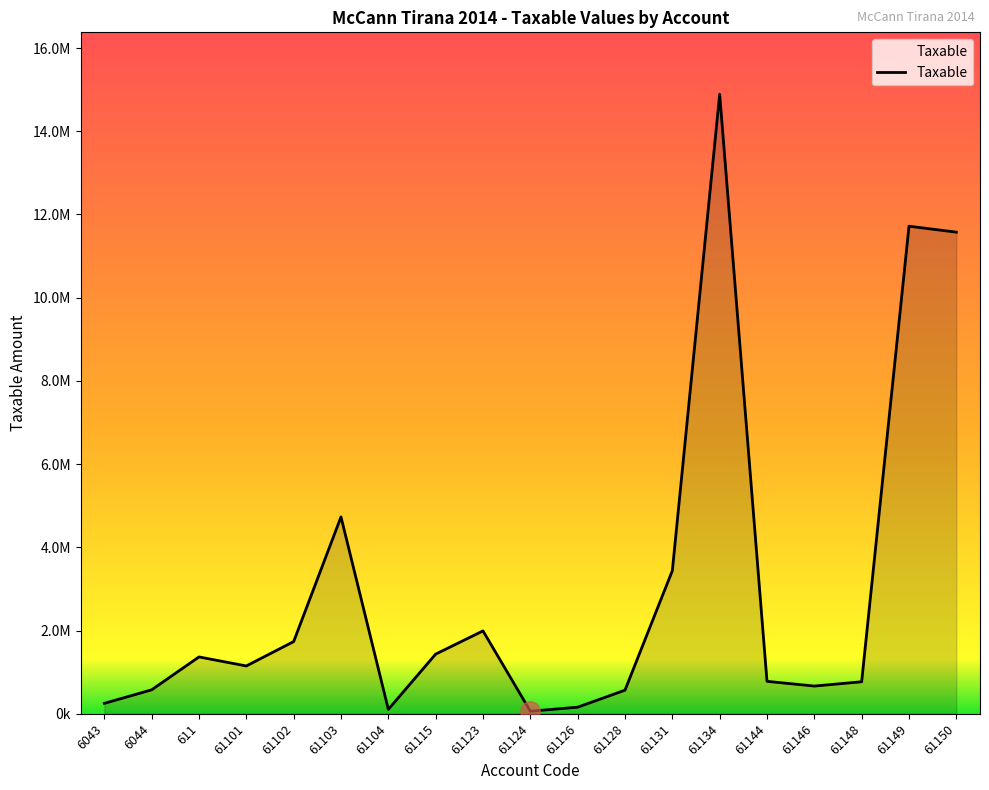

Does the chart display data point markers on the line(s)?

No